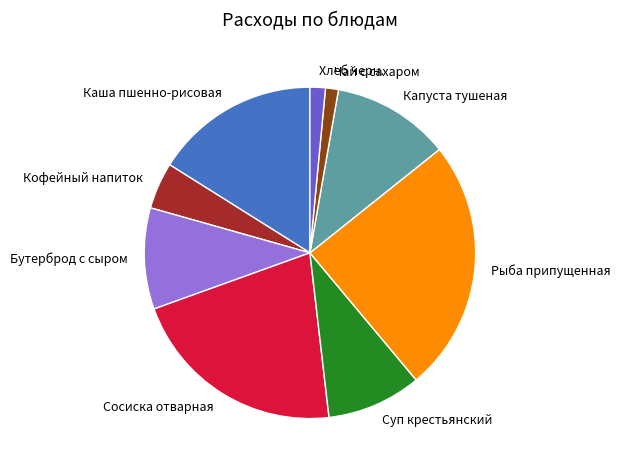

Between Рыба припущенная and Кофейный напиток, which is larger?

Рыба припущенная